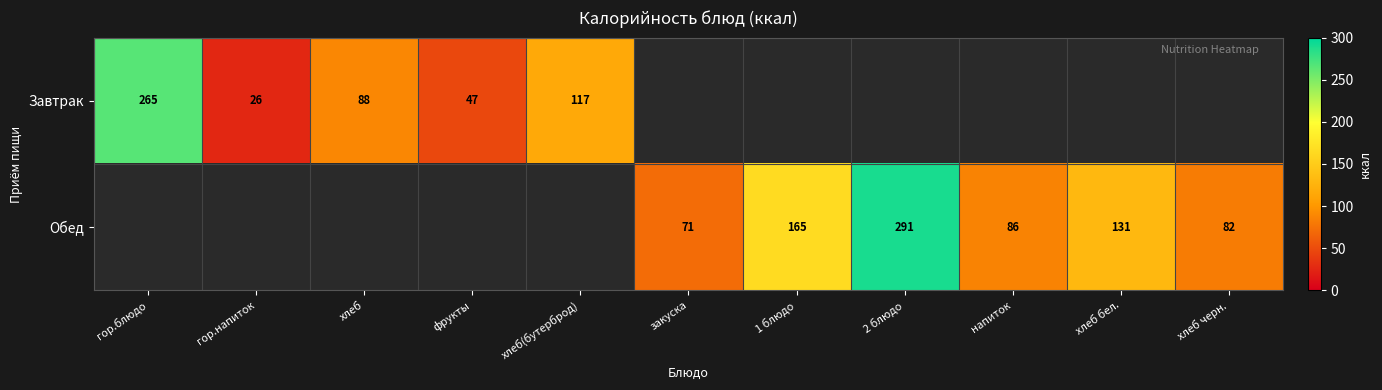

Is it true that Завтрак equals 53 at хлеб?

False